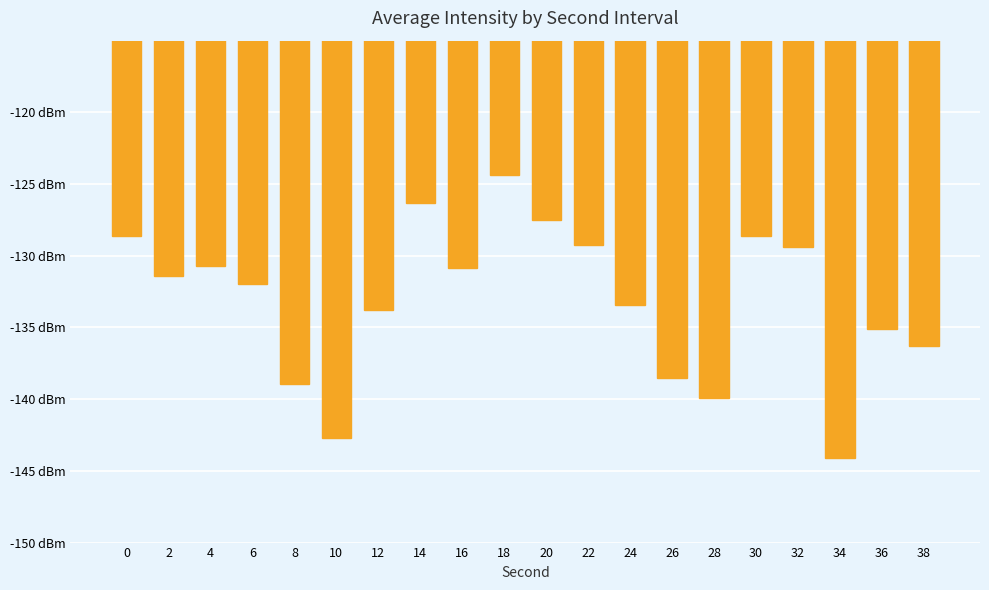

The chart shows a value of -59.7 at 30. True or false?

False